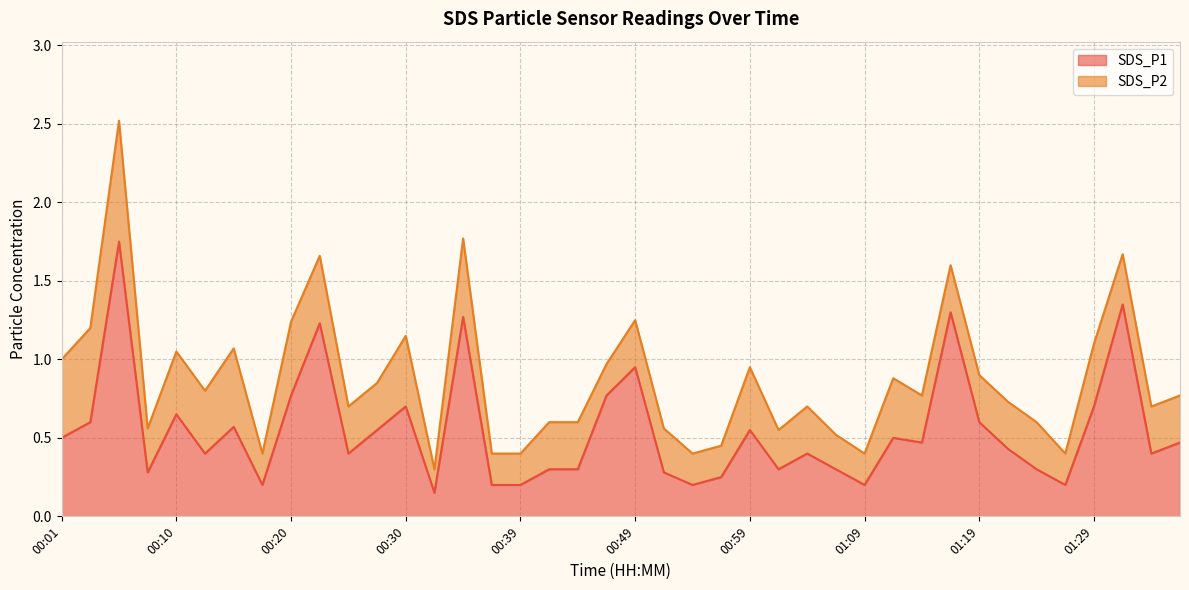

Count the number of categories in the chart.

40